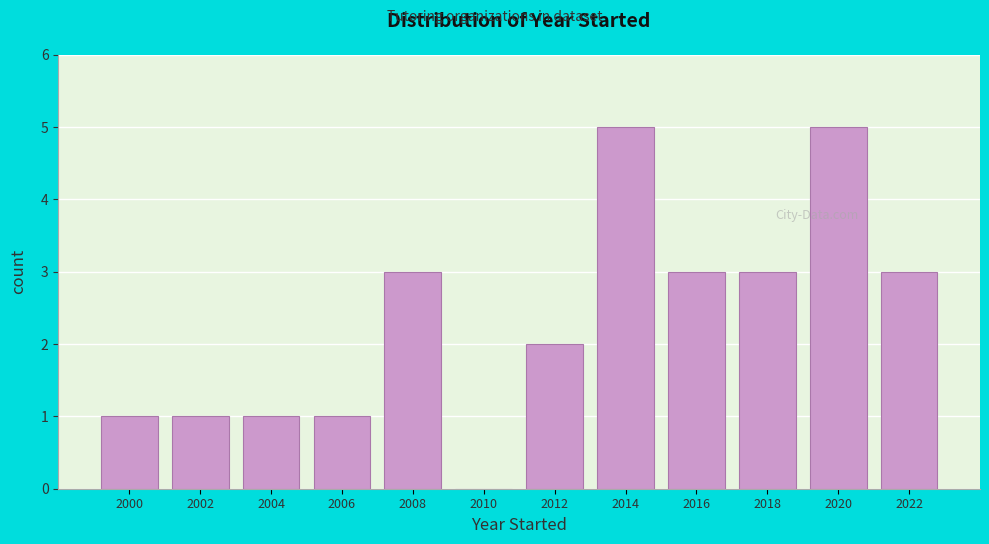

Reading left to right, list all the values displayed in this chart.

2000=1	2002=1	2004=1	2006=1	2008=3	2010=0	2012=2	2014=5	2016=3	2018=3	2020=5	2022=3